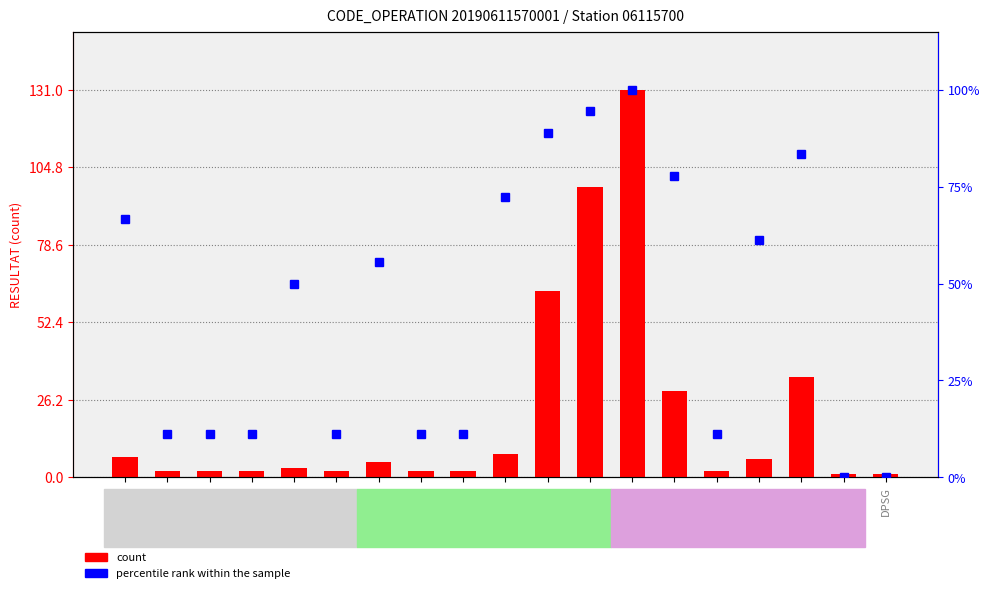

Rank the series at DPSG from highest to lowest value.

count, percentile rank within the sample